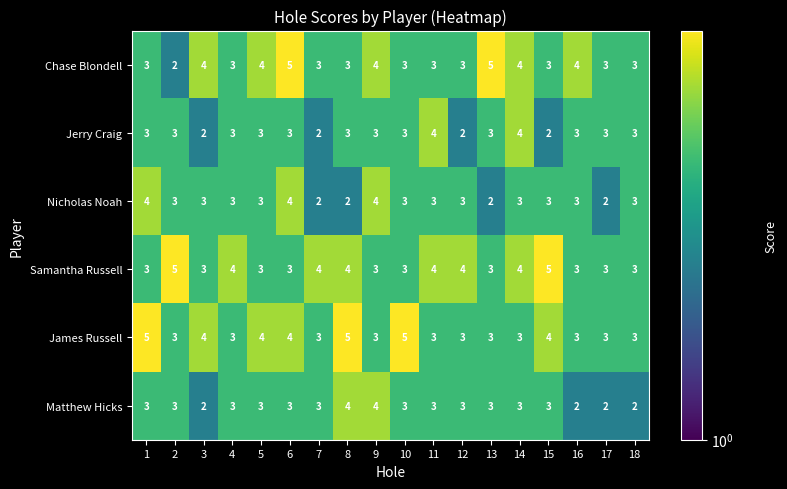

The Matthew Hicks series shows 3 at 6. True or false?

True